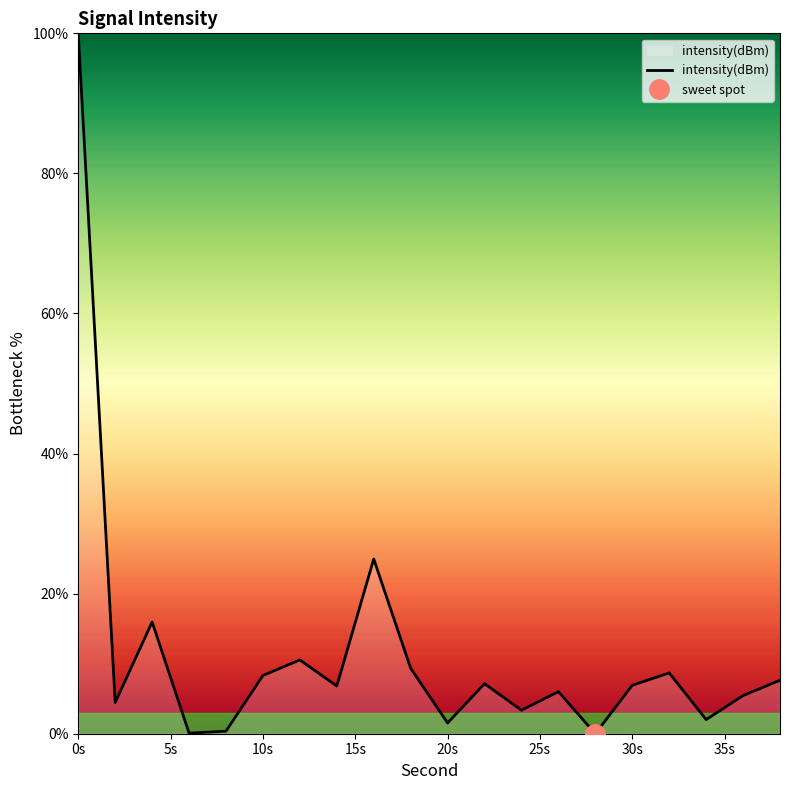

The intensity(dBm) series shows 2.9 at 30s. True or false?

False